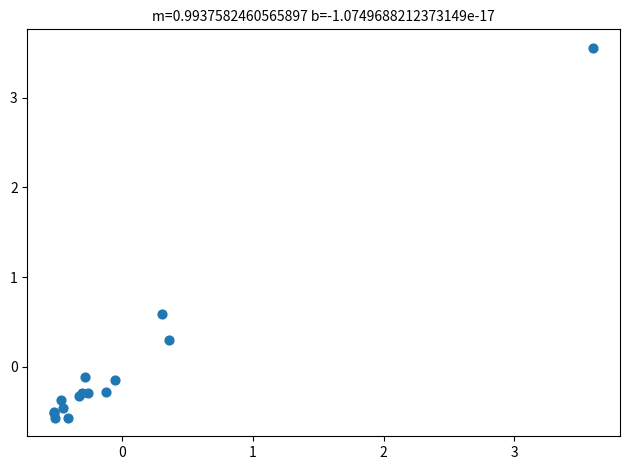

What Y value in the scatter plot is closest to 1?

0.6